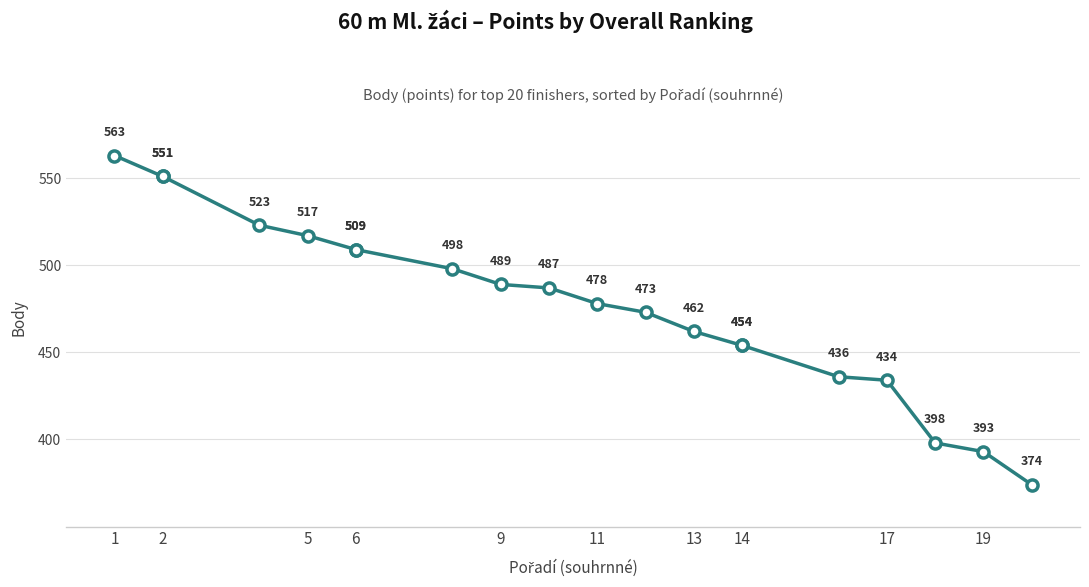

True or false: the data shows 299 at 13.

False